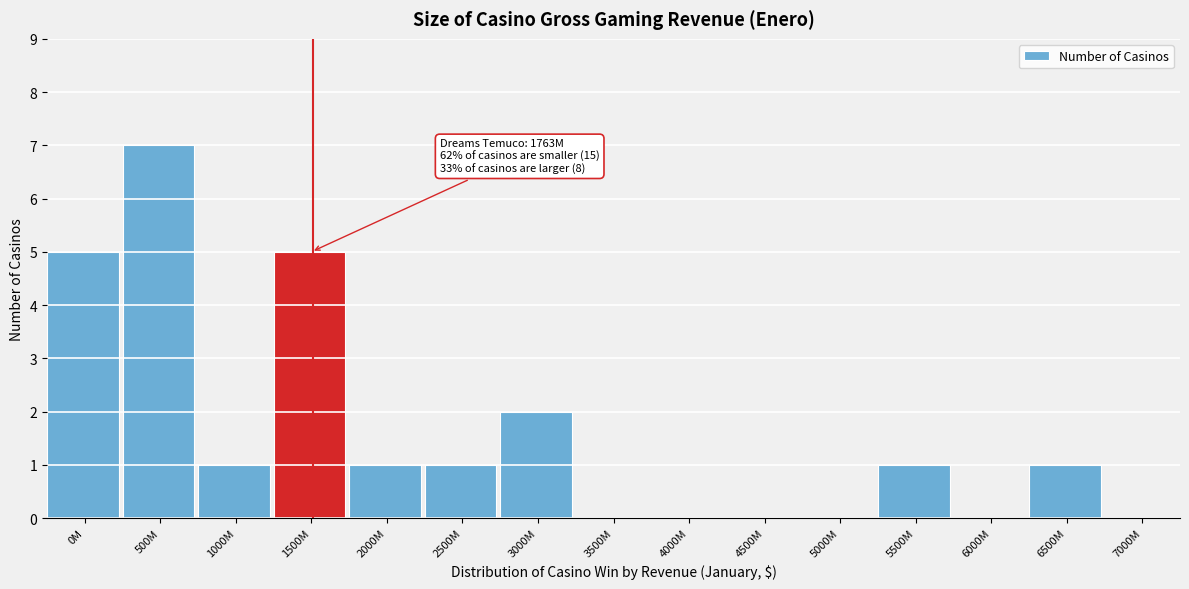

Reading left to right, list all the values displayed in this chart.

0M=5	500M=7	1000M=1	1500M=5	2000M=1	2500M=1	3000M=2	3500M=0	4000M=0	4500M=0	5000M=0	5500M=1	6000M=0	6500M=1	7000M=0